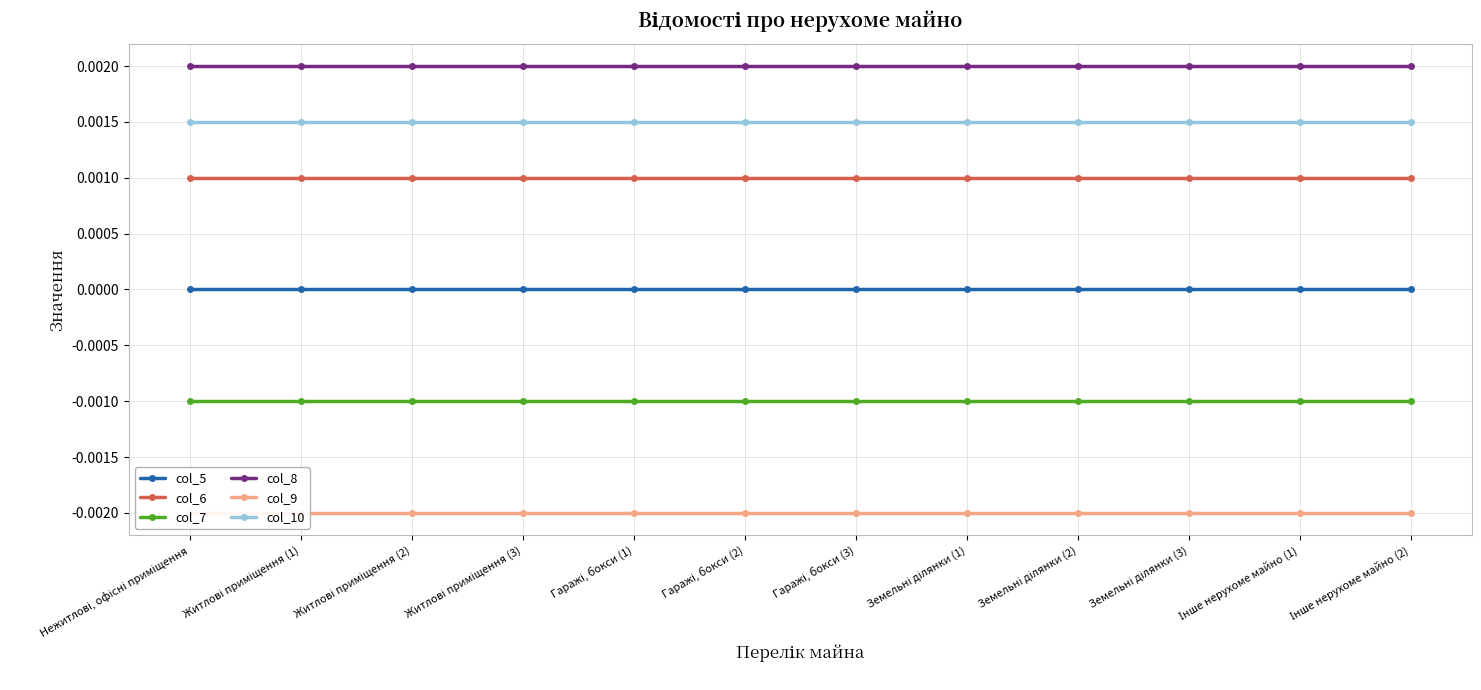

Between Земельні ділянки (1) and Інше нерухоме майно (1), which series saw the biggest shift?

col_5